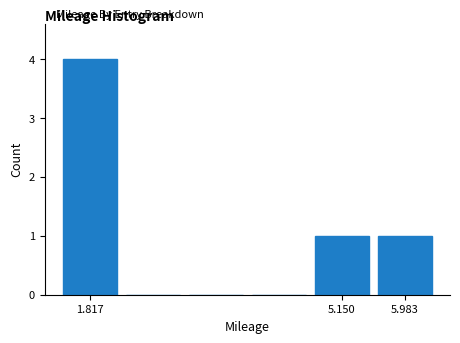

Reading left to right, list every bar in this chart as the range it spans on the x-axis followed by its height. Neither the bar edges nor the heights are printed on the chart, so give them approximately, as read against the axes.

1.4 to 2.2: 4
2.2 to 3.1: 0
3.1 to 3.9: 0
3.9 to 4.7: 0
4.7 to 5.6: 1
5.6 to 6.4: 1